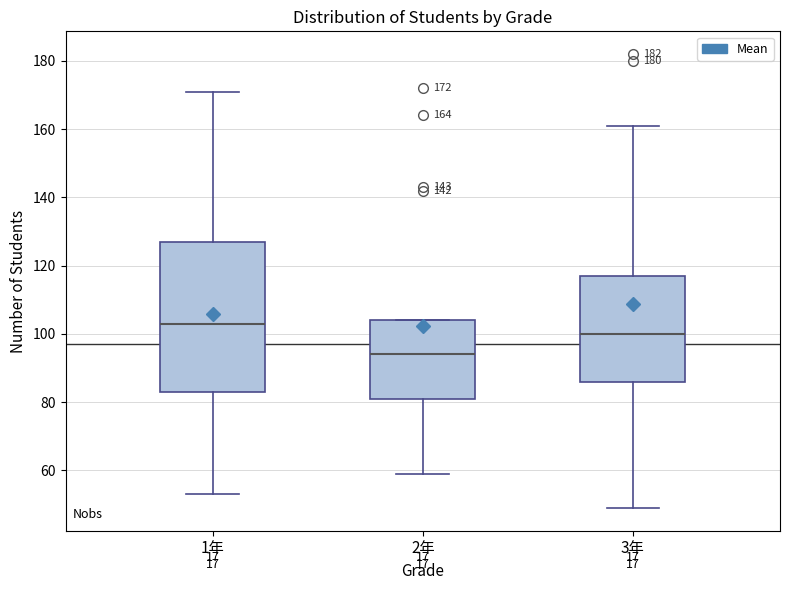

Which box has the highest median line?

1年